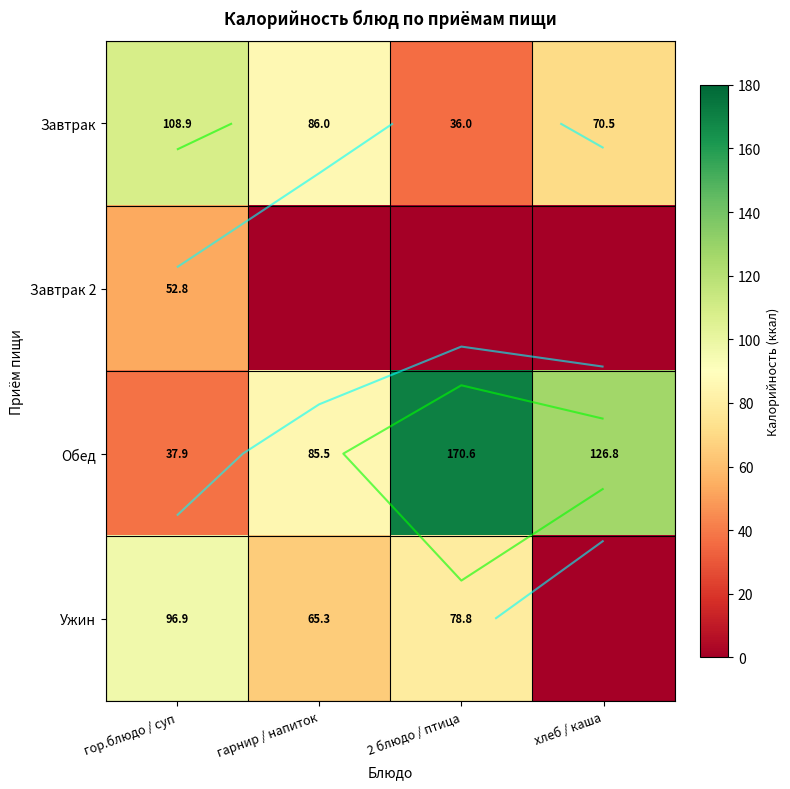

Is the value of Обед at гор.блюдо / суп greater than the value of Завтрак 2 at гор.блюдо / суп?

No